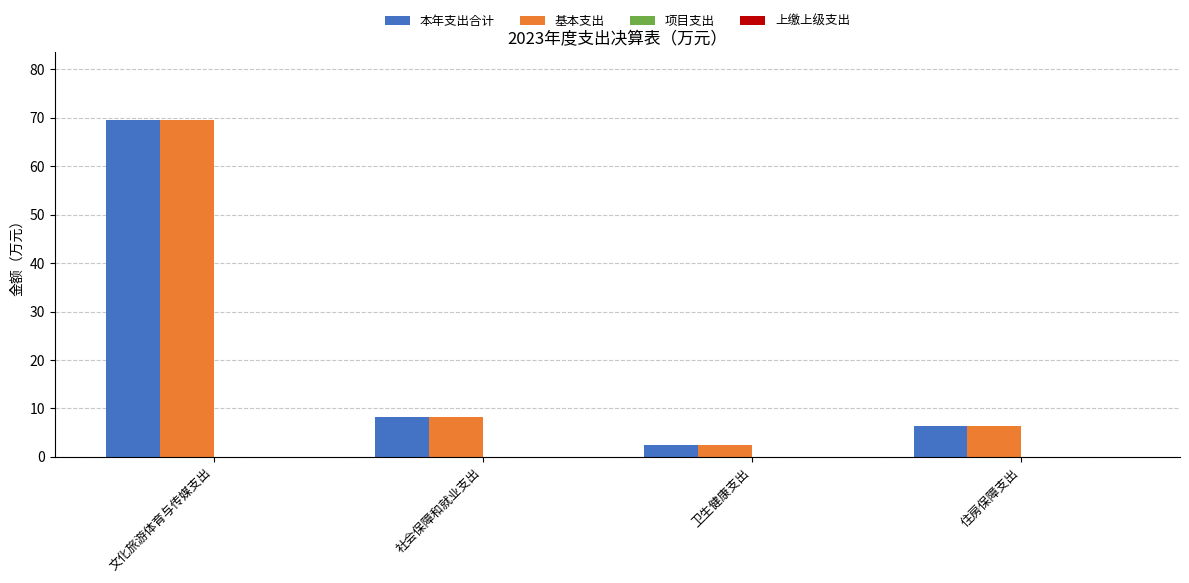

At which label does 本年支出合计 reach its minimum?

卫生健康支出